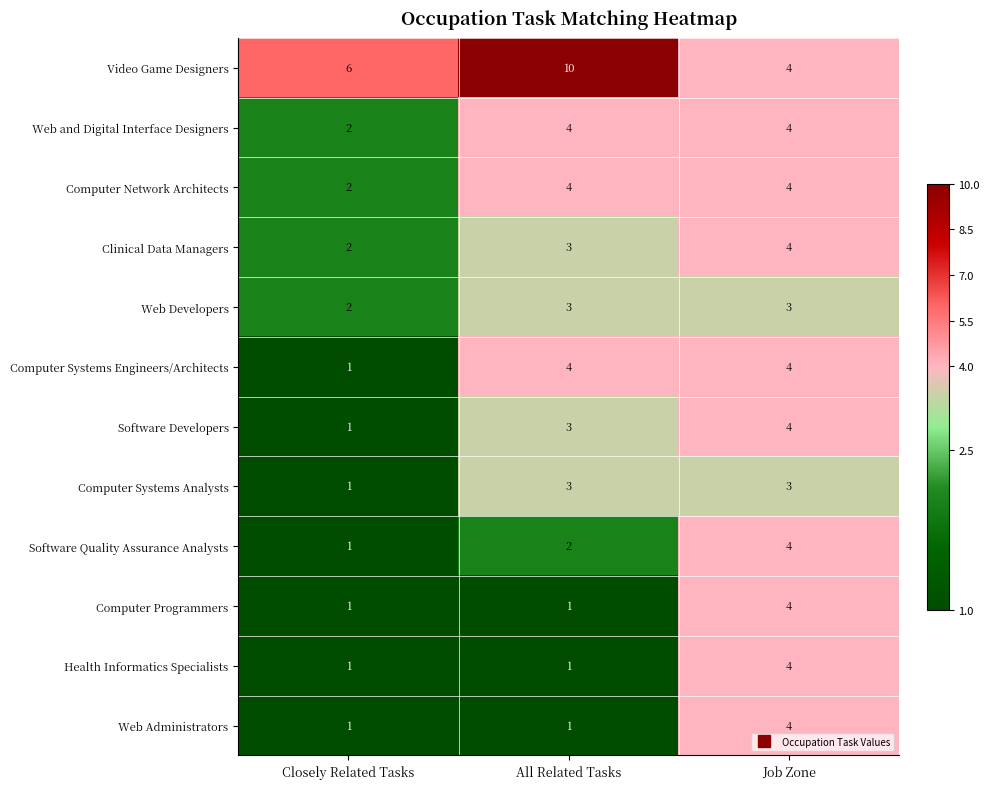

Where is Computer Network Architects nearest to the value 3?

Closely Related Tasks